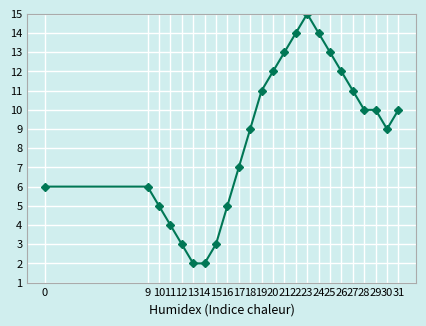

Reading left to right, what are all the values shown in this chart?

0=6	9=6	10=5	11=4	12=3	13=2	14=2	15=3	16=5	17=7	18=9	19=11	20=12	21=13	22=14	23=15	24=14	25=13	26=12	27=11	28=10	29=10	30=9	31=10